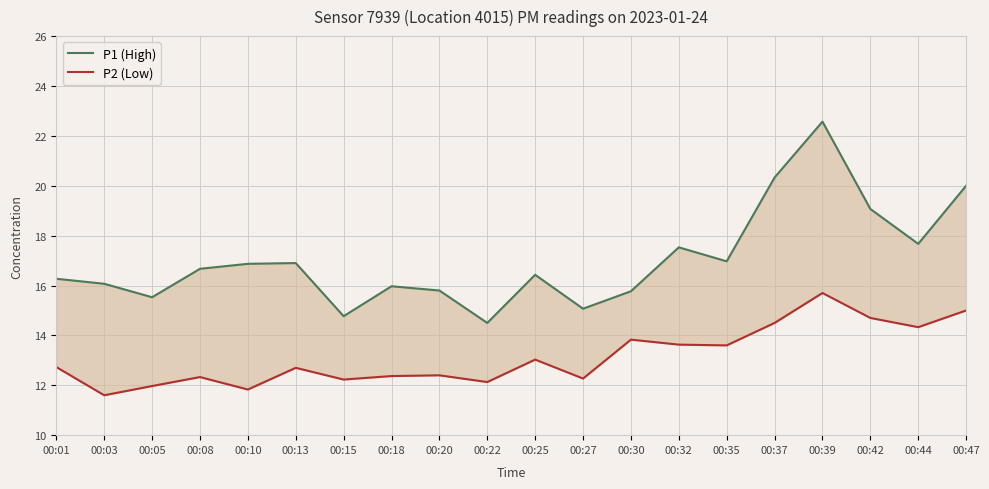

Between 00:44 and 00:27, which is larger?

00:44